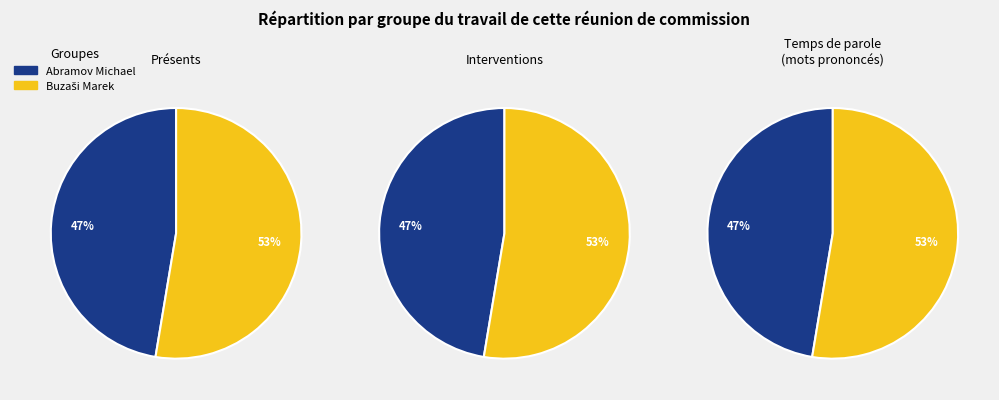

To the nearest percent, what percentage of the pie is Buzaši Marek?

53%